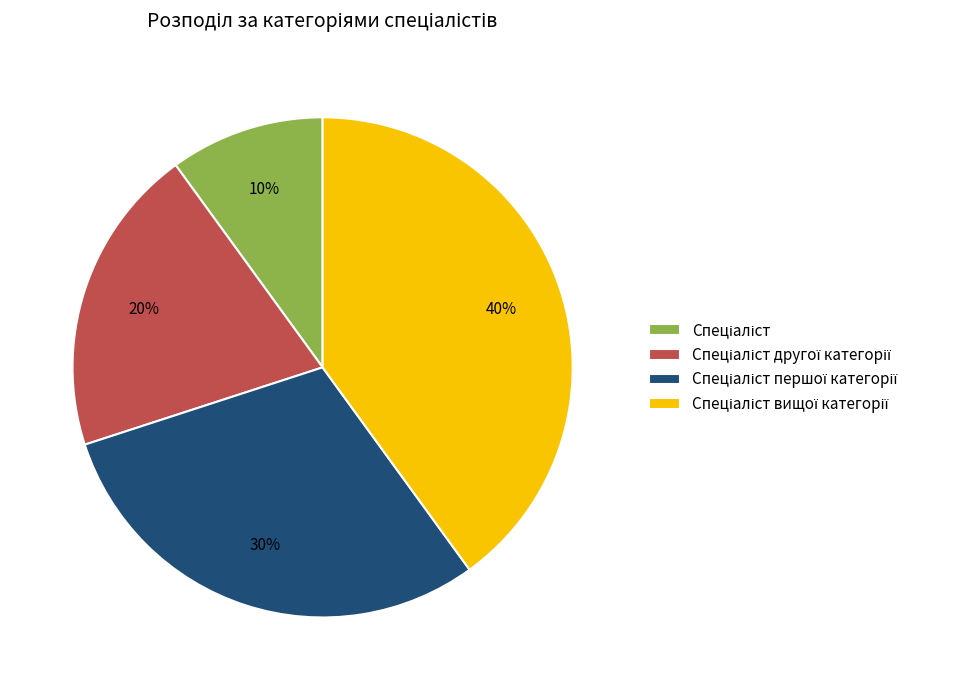

Is there any slice that represents more than half of the pie?

No